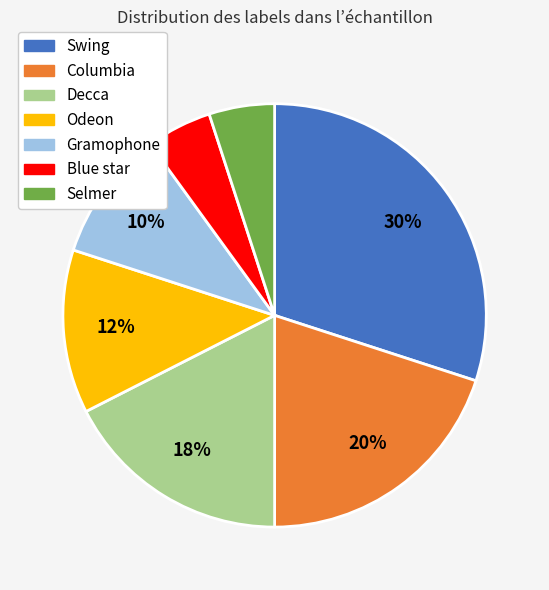

Is it true that Odeon is 12% of the pie?

True